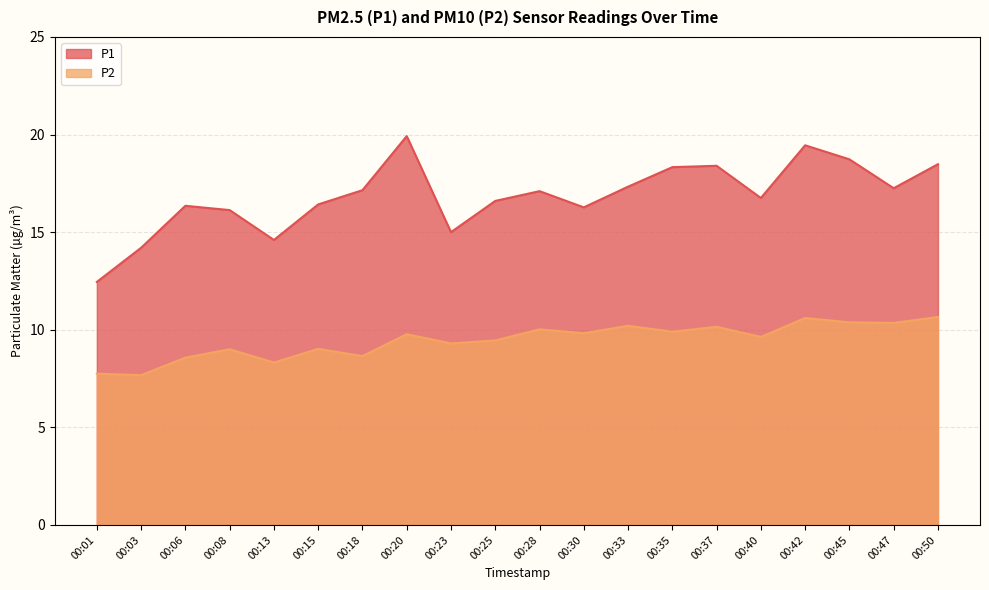

Read the P2 value at 00:28.

10.0